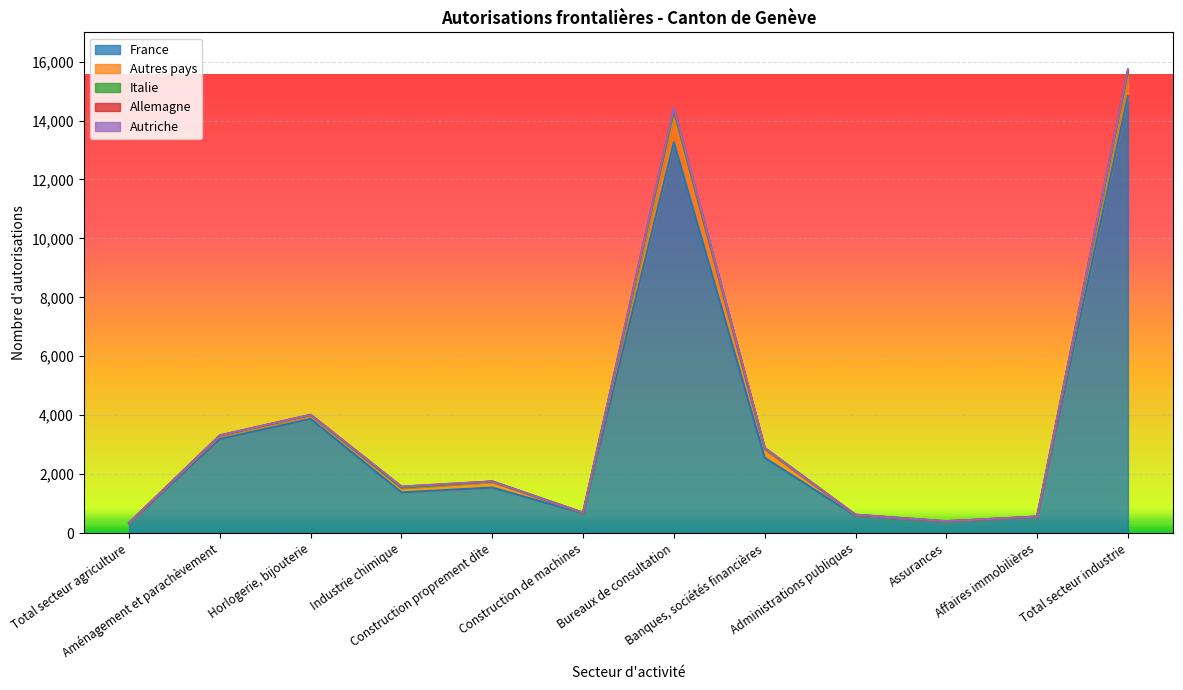

True or false: Allemagne has a value of 7 at Construction de machines.

False